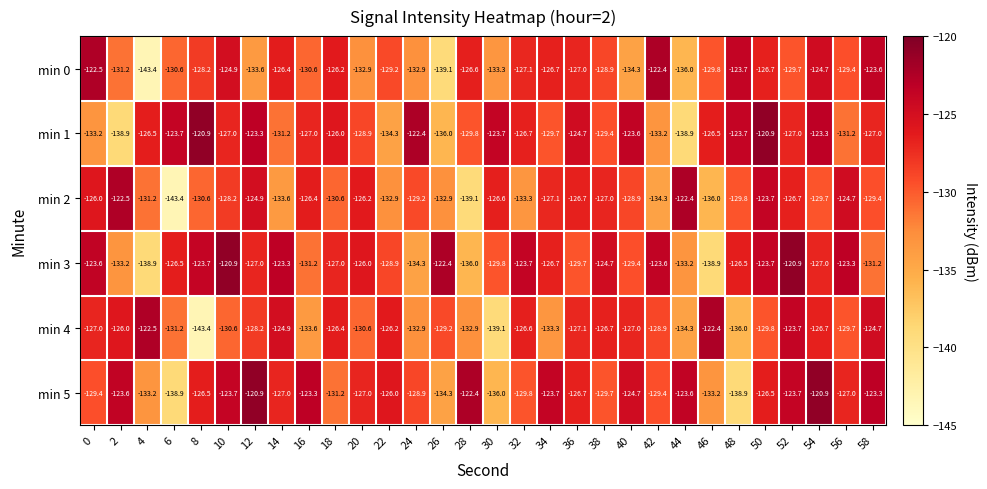

How many distinct data groups are displayed?

6